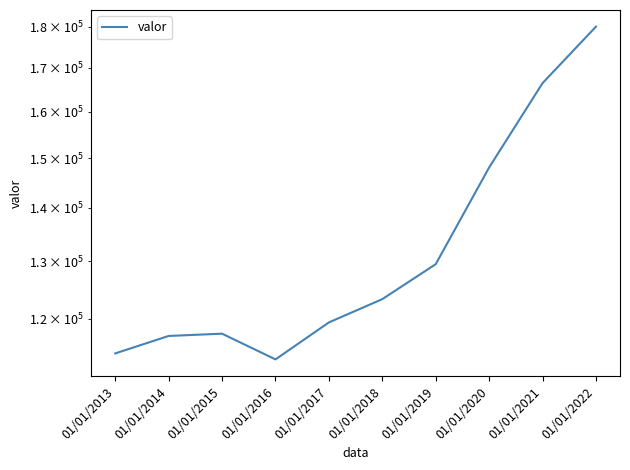

How many data points are above 123334?

4